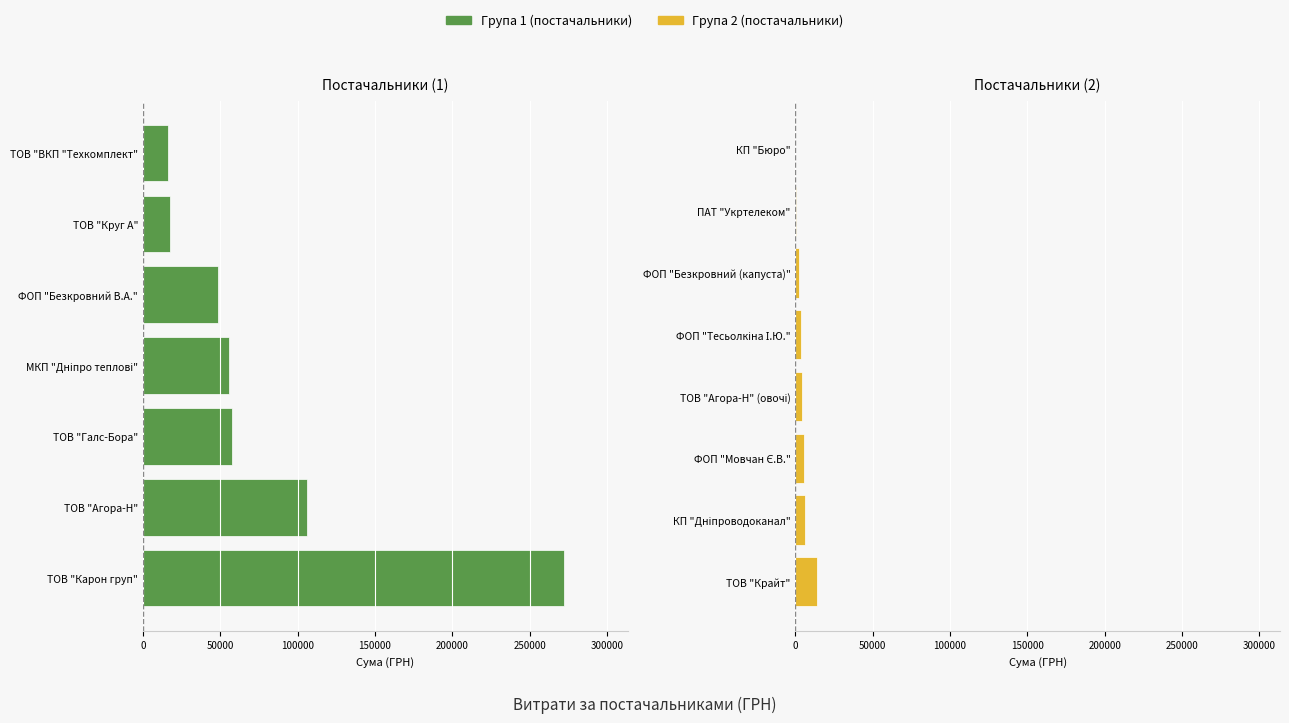

Count the number of values greater than 14118.

7